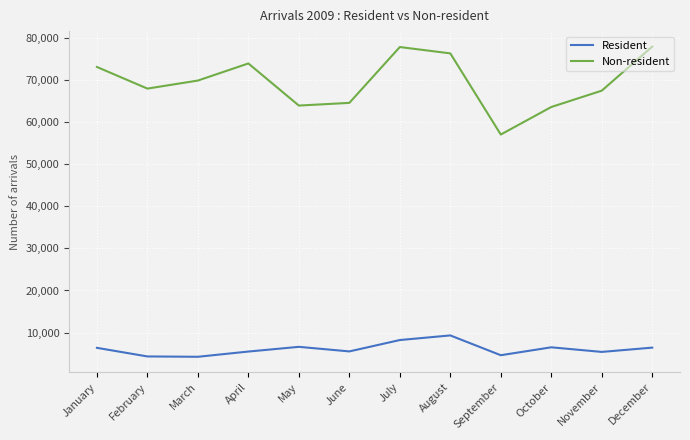

At which label does Non-resident reach its minimum?

September